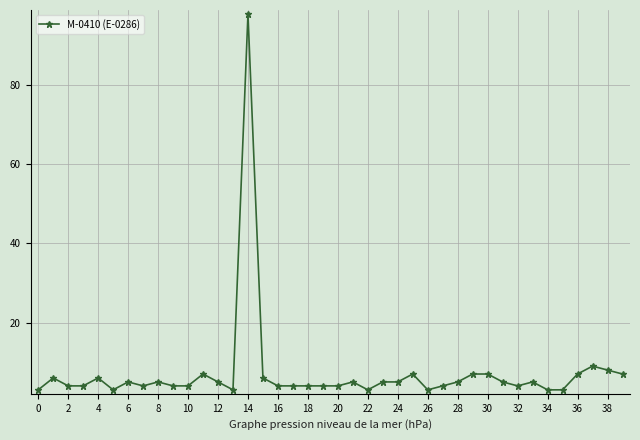

How many distinct data groups are displayed?

1